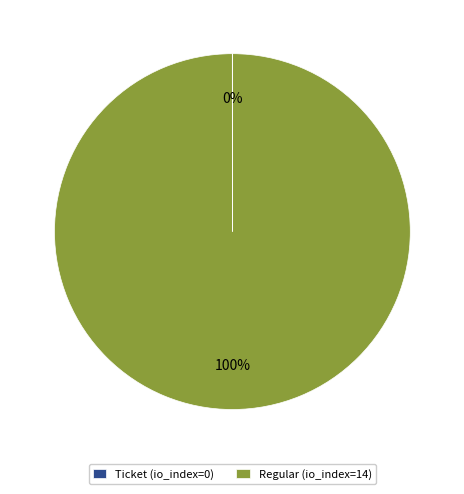

What percentage is the Regular slice, to the nearest percent?

100%